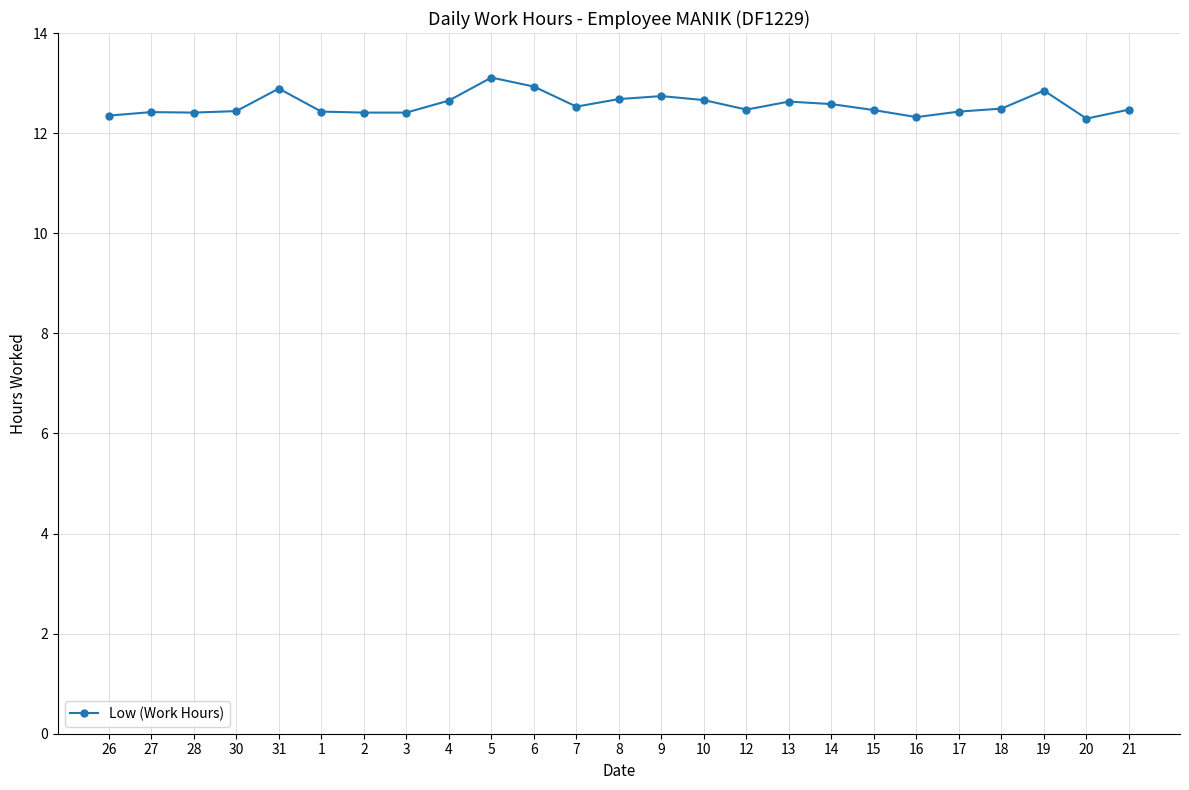

The chart shows a value of 3.9 at 7. True or false?

False